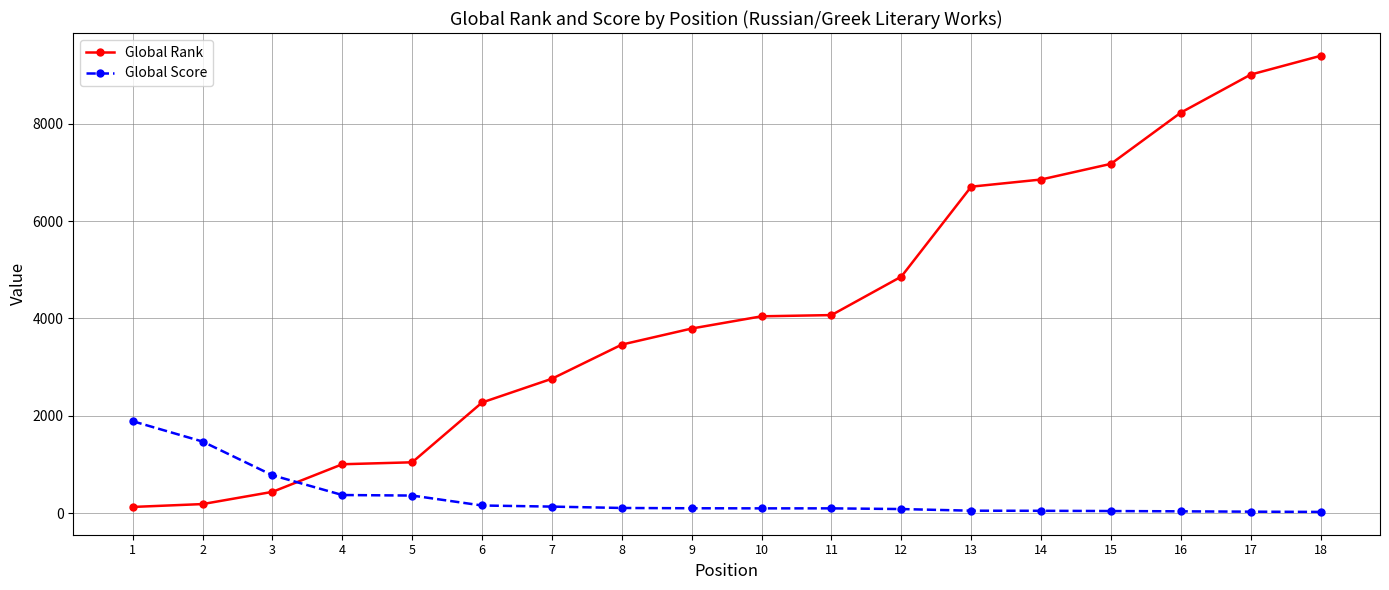

Which series changed the most between 5 and 12?

Global Rank